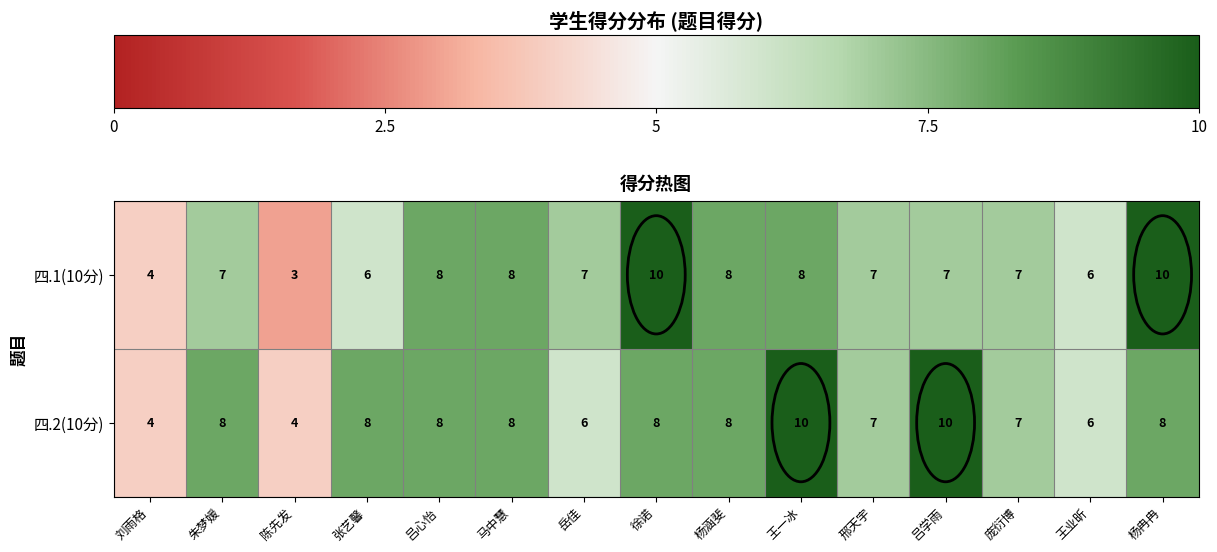

How many 四.2(10分) values are between 6 and 8?

11